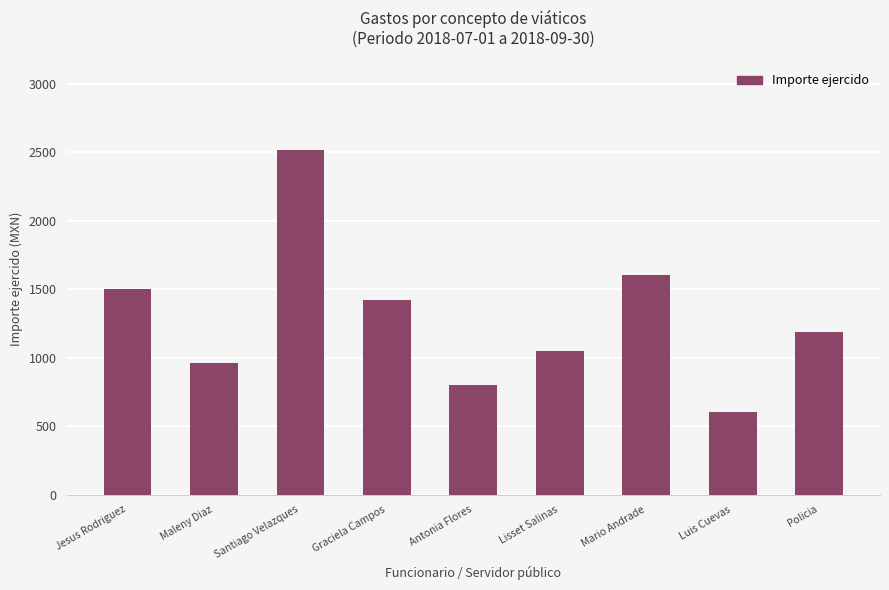

The value at Graciela Campos is 1419.0. True or false?

True